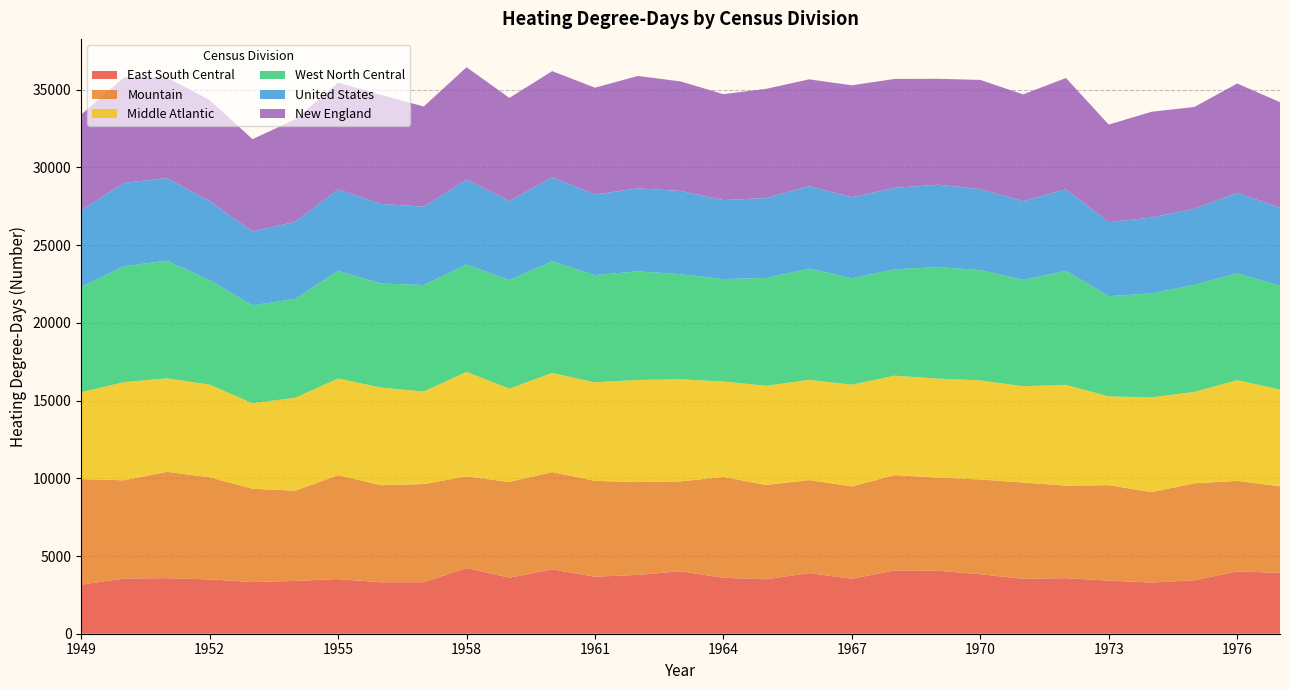

Reading left to right, list all the values displayed in this chart.

East South Central: 3158	3552	3575	3498	3323	3399	3517	3309	3311	4224	3609	4139	3669	3782	4021	3597	3505	3901	3536	4070	4055	3827	3533	3574	3419	3292	3441	4008	3923
Mountain: 6787	6320	6841	6568	6005	5804	6686	6244	6319	5898	6155	6264	6165	5974	5782	6489	6067	5987	5941	6137	5992	6098	6197	5954	6138	5818	6237	5827	5560
Middle Atlantic: 5597	6313	6017	5961	5506	5981	6220	6282	5953	6727	6001	6376	6338	6572	6566	6141	6379	6444	6545	6396	6366	6376	6191	6482	5711	6097	5881	6481	6225
West North Central: 6775	7461	7572	6719	6293	6362	6918	6696	6851	6906	6985	7191	6898	6987	6760	6589	6938	7159	6850	6840	7178	7094	6846	7335	6449	6691	6886	6874	6692
United States: 4933	5362	5310	5082	4747	4961	5242	5124	5043	5463	5091	5400	5190	5340	5357	5082	5143	5305	5211	5243	5299	5214	5068	5247	4760	4877	4900	5177	5012
New England: 6148	6793	6476	6500	5945	6587	6872	7009	6444	7230	6634	6826	6870	7231	7047	6816	7027	6871	7203	7009	6812	7022	6863	7163	6279	6807	6545	7034	6787